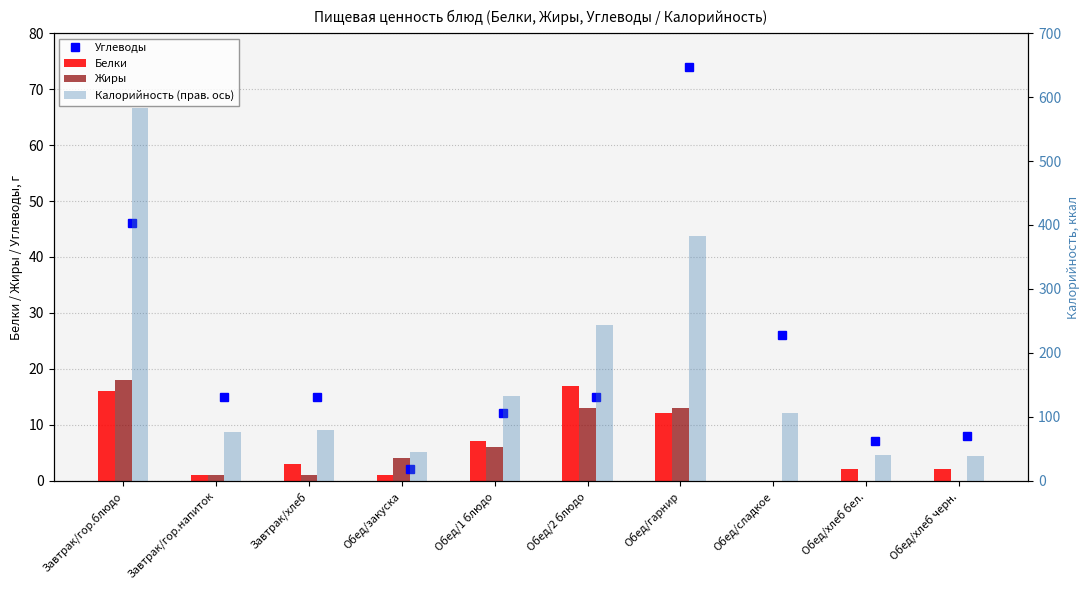

Which has a higher value, Обед/сладкое or Завтрак/гор.блюдо?

Завтрак/гор.блюдо